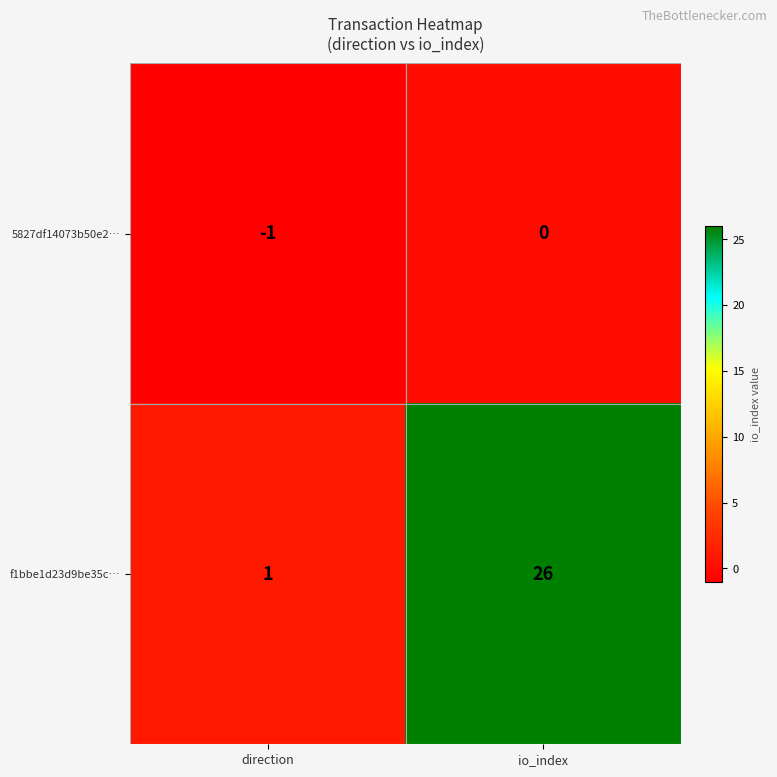

Where is 5827df14073b50e2… nearest to the value 0?

io_index